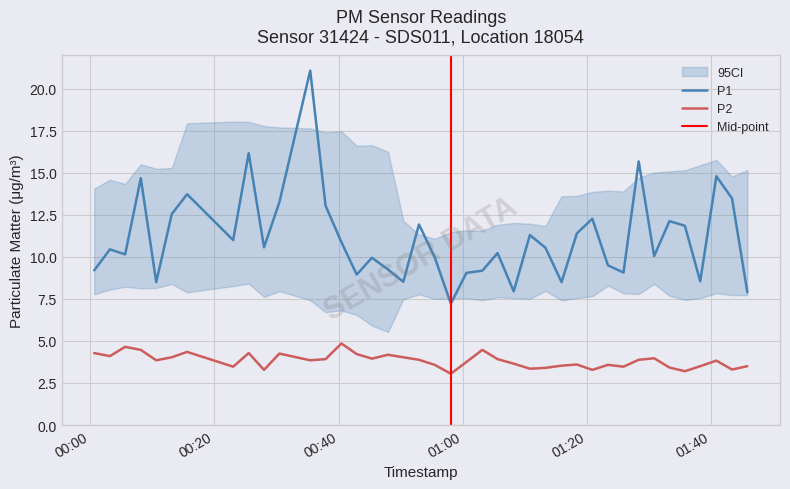

True or false: P1 and P2 cross at least once.

False